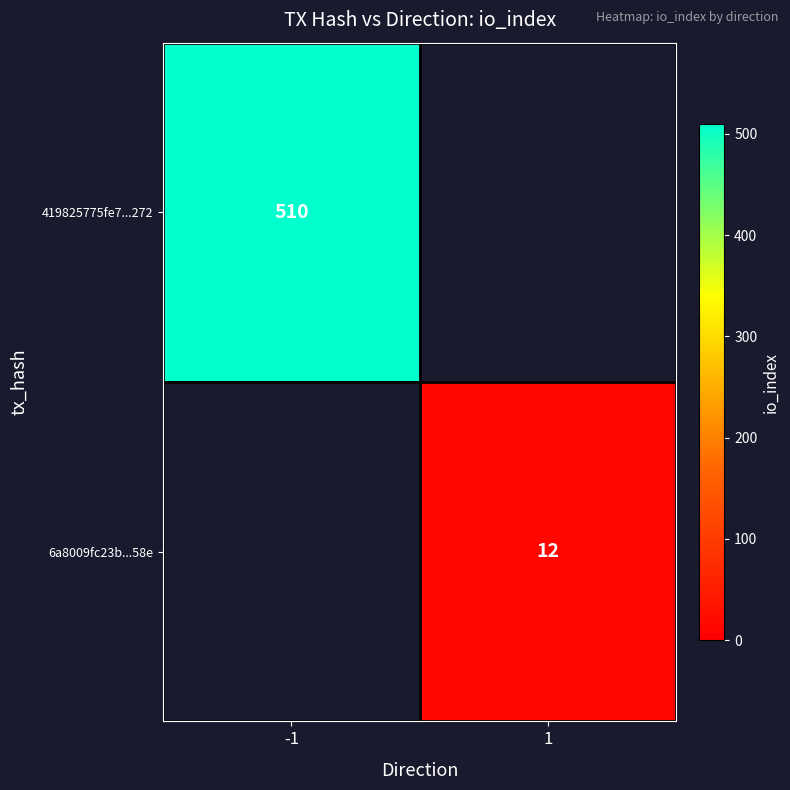

What is the maximum value shown in the chart?

510.0